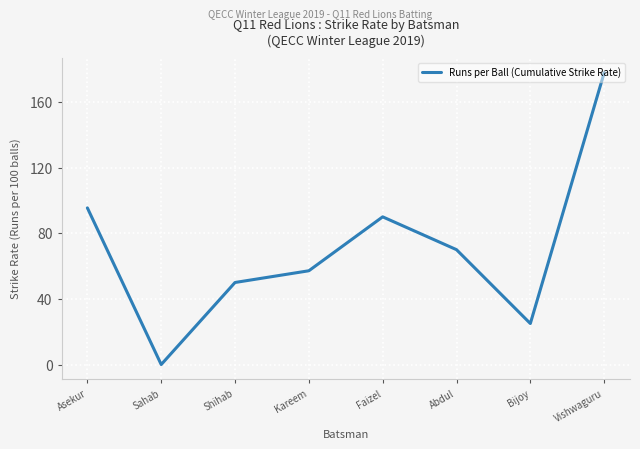

List the labels in order of value, smallest first.

Sahab, Bijoy, Shihab, Kareem, Abdul, Faizel, Asekur, Vishwaguru